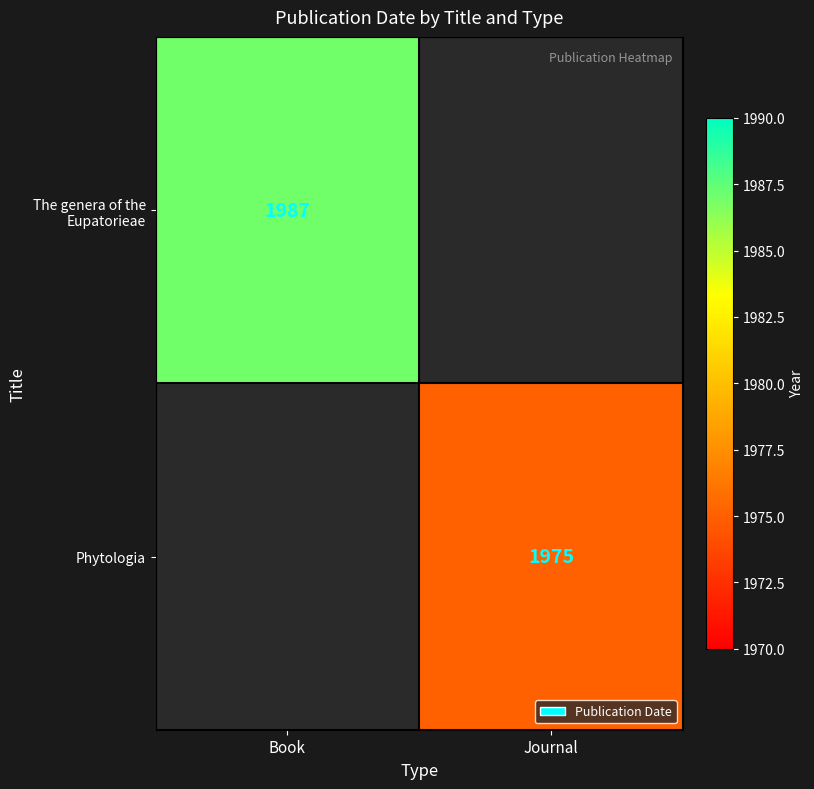

The value of Phytologia at Journal is 1975. True or false?

True